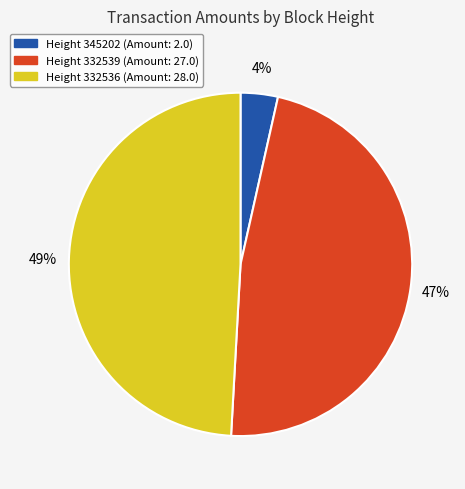

To the nearest percent, what is the average slice percentage?

33%